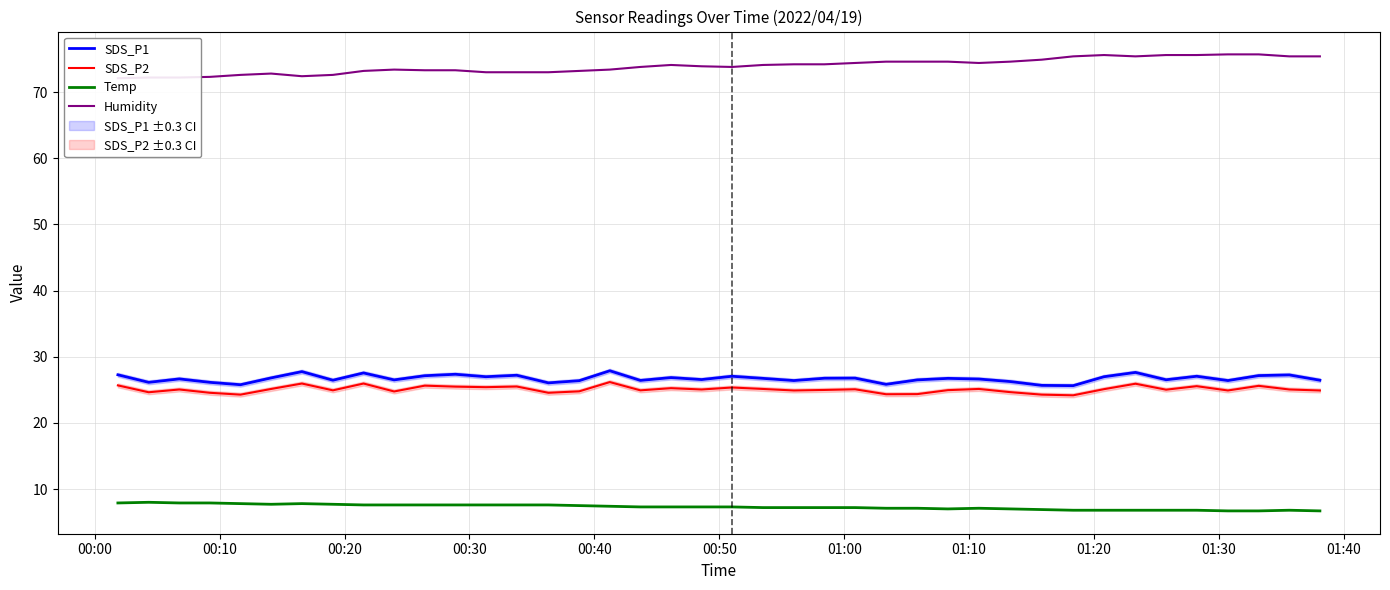

True or false: Temp and SDS_P2 cross at least once.

False